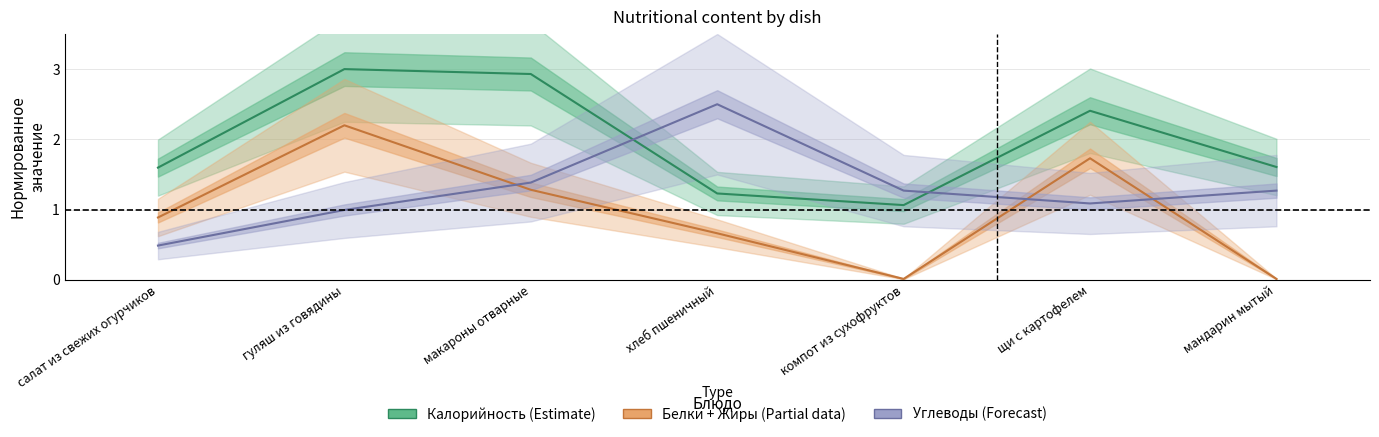

How many lines are shown in the chart?

3